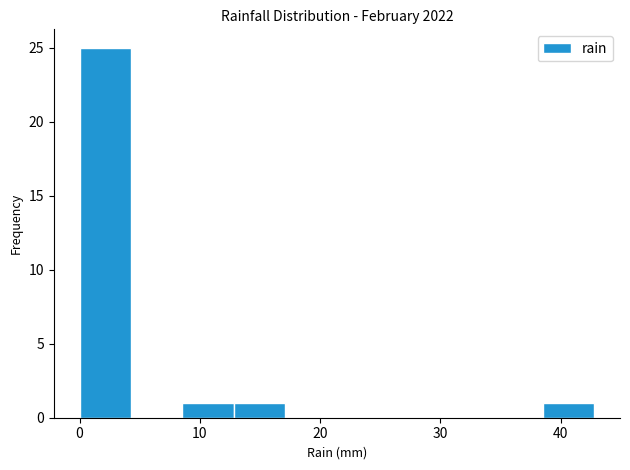

Reading left to right, list every bar in this chart as the range it spans on the x-axis followed by its height. Neither the bar edges nor the heights are printed on the chart, so give them approximately, as read against the axes.

0 to 4: 25
4 to 9: 0
9 to 13: 1
13 to 17: 1
17 to 21: 0
21 to 26: 0
26 to 30: 0
30 to 34: 0
34 to 39: 0
39 to 43: 1